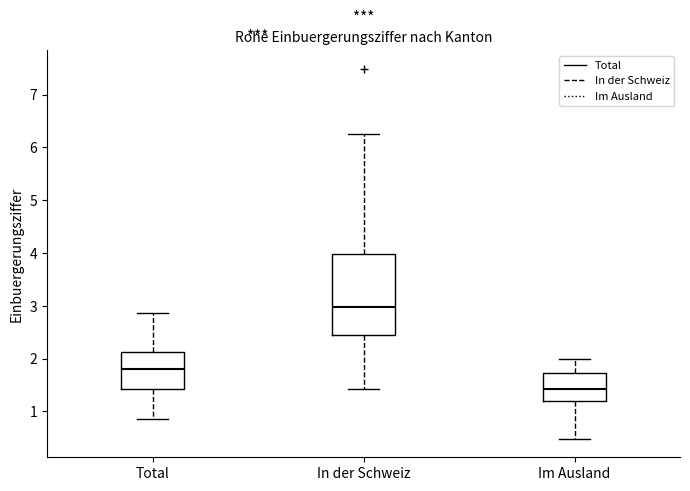

Where does the upper whisker of the box for Total end on the y-axis? The values are not printed on the chart, so give them approximately, as read against the axis.

2.9